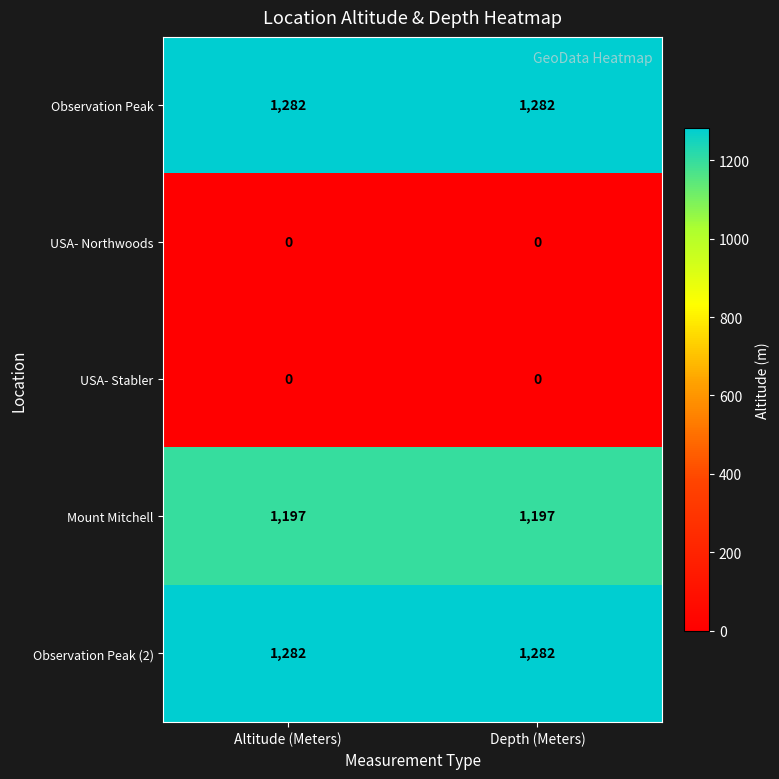

True or false: Mount Mitchell has a value of 2103 at Altitude (Meters).

False